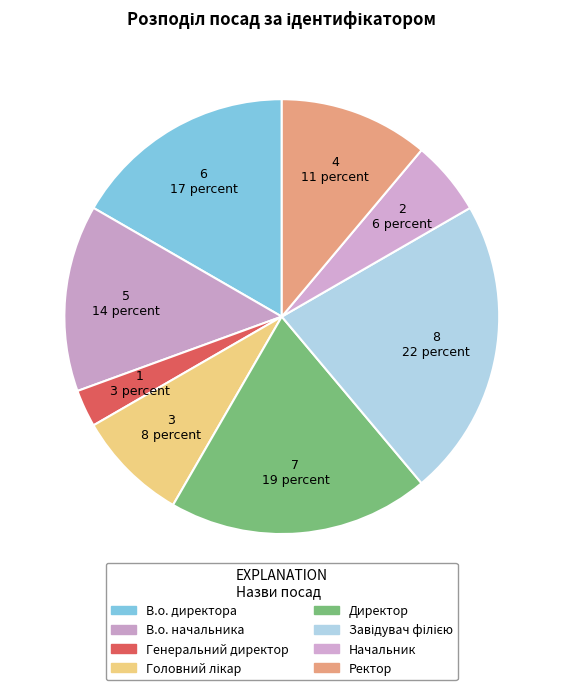

How many segments does this pie chart have?

8